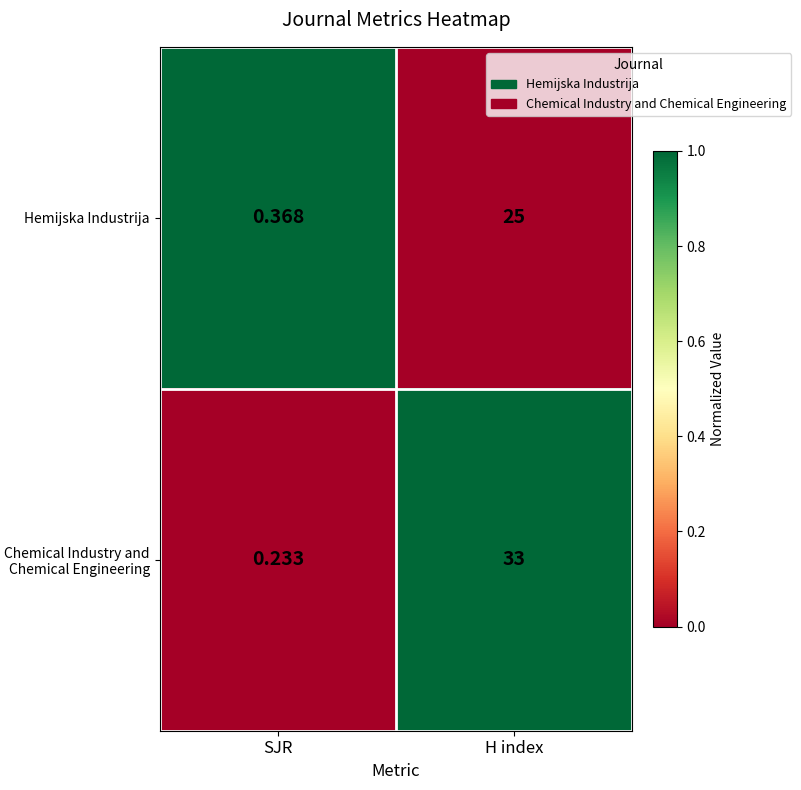

What is the maximum value shown in the chart?

33.0